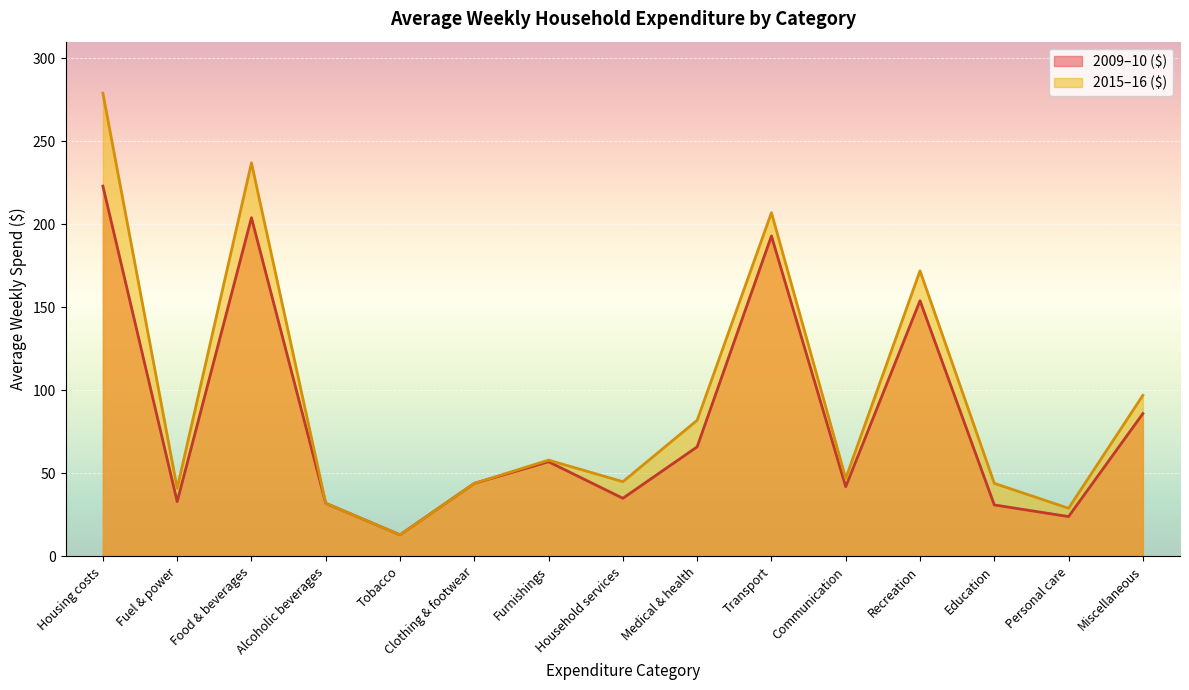

True or false: 2009-10 ($) and 2015-16 ($) cross at least once.

False